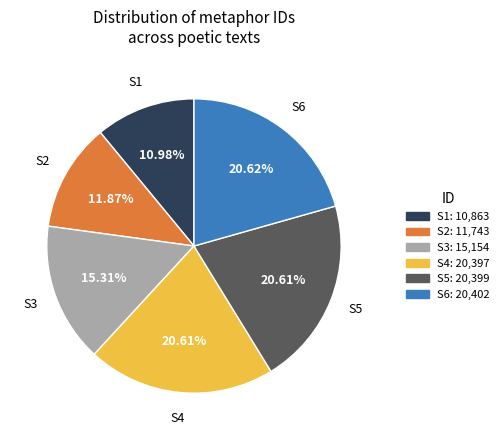

Is S2: 11,743 the majority of the pie?

No